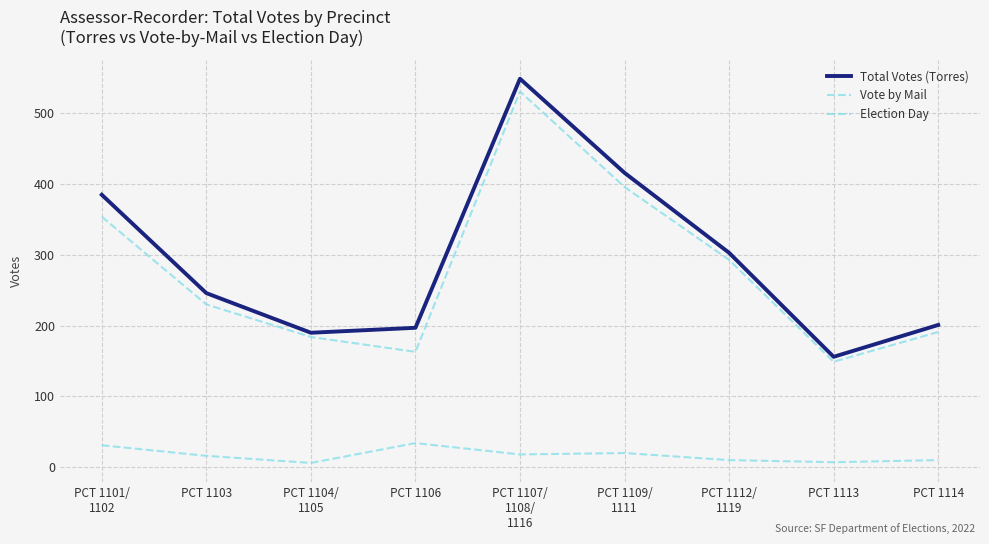

Does the chart display data point markers on the line(s)?

No